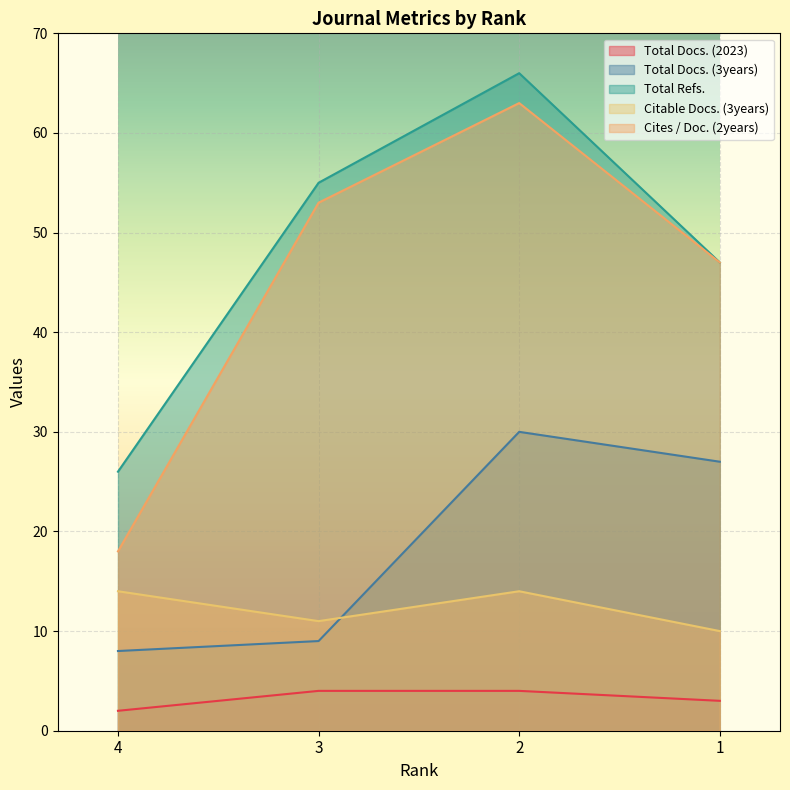

What is the sum of the Total Docs. (3years) values at 4 and 1?

35